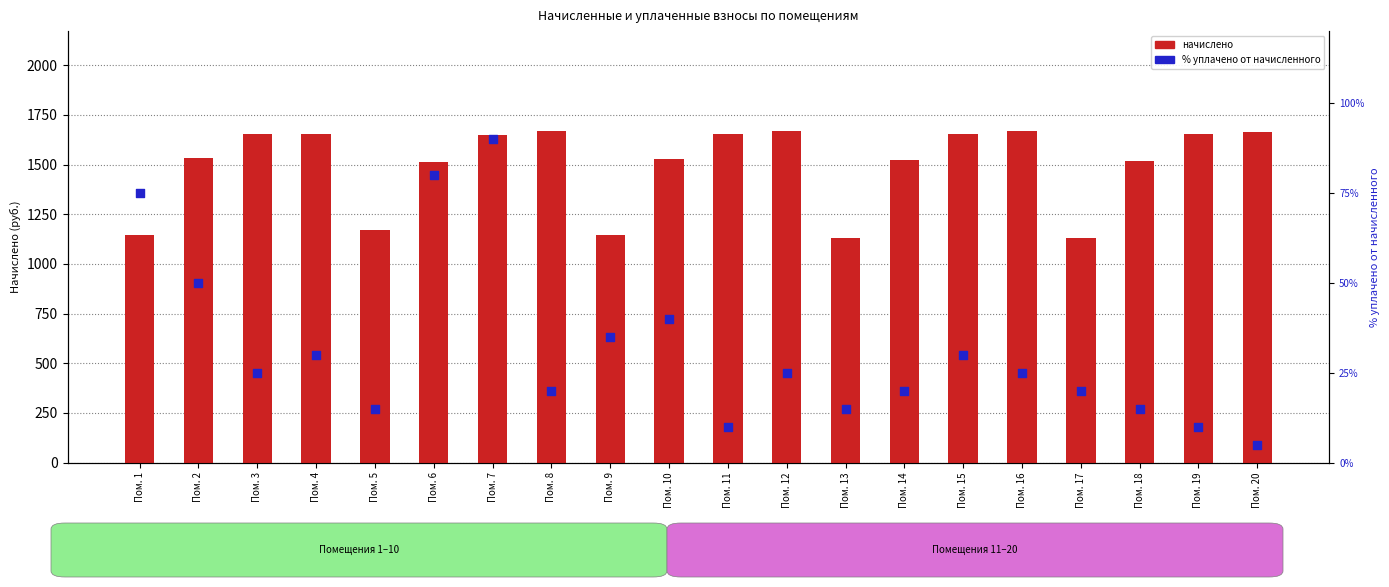

What are all the series names shown in the legend?

начислено, % уплачено от начисленного